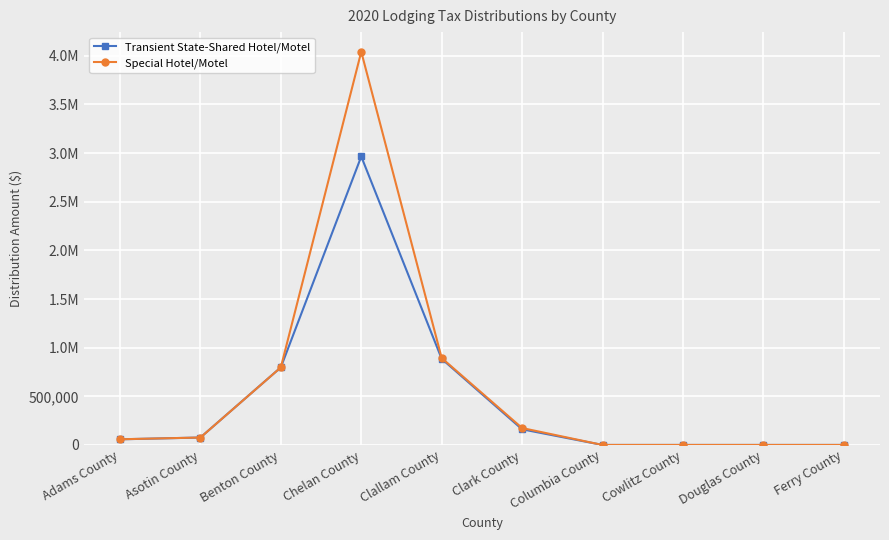

Reading left to right, list all the values displayed in this chart.

Transient State-Shared Hotel/Motel: 57938.4	76221.8	797295.5	2964771.1	885176.8	160834.0	0.0	0.0	0.0	0.0
Special Hotel/Motel: 58340.0	76265.5	796985.6	4040971.9	893343.3	173792.6	0.0	0.0	0.0	0.0